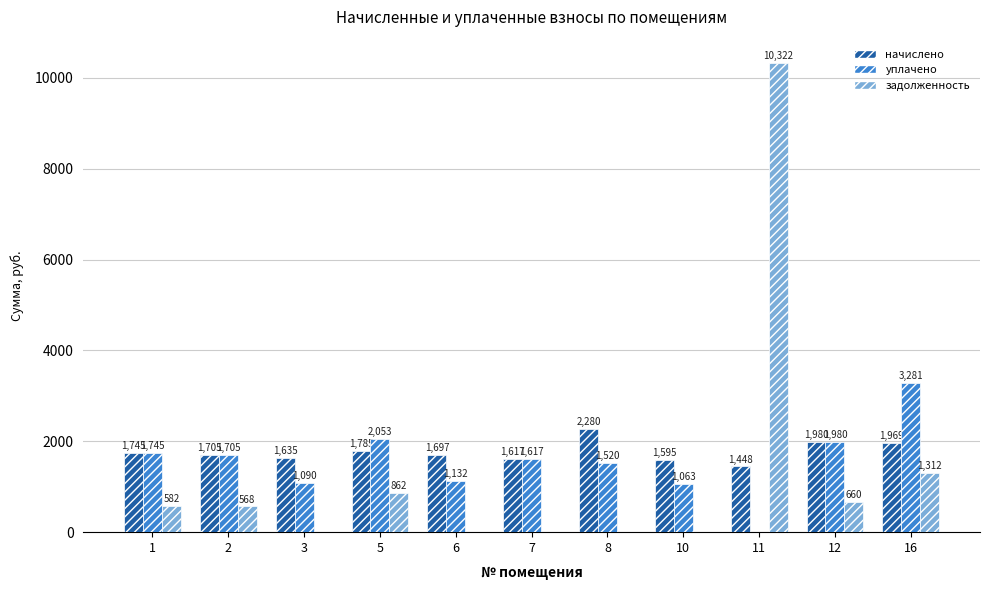

What are all the series names shown in the legend?

начислено, уплачено, задолженность